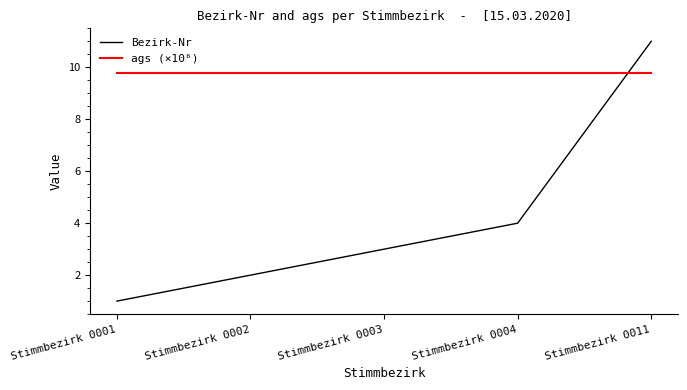

Reading right to left, extract all data points from this chart.

Bezirk-Nr: 11.0	4.0	3.0	2.0	1.0
ags (×10⁶): 9.8	9.8	9.8	9.8	9.8